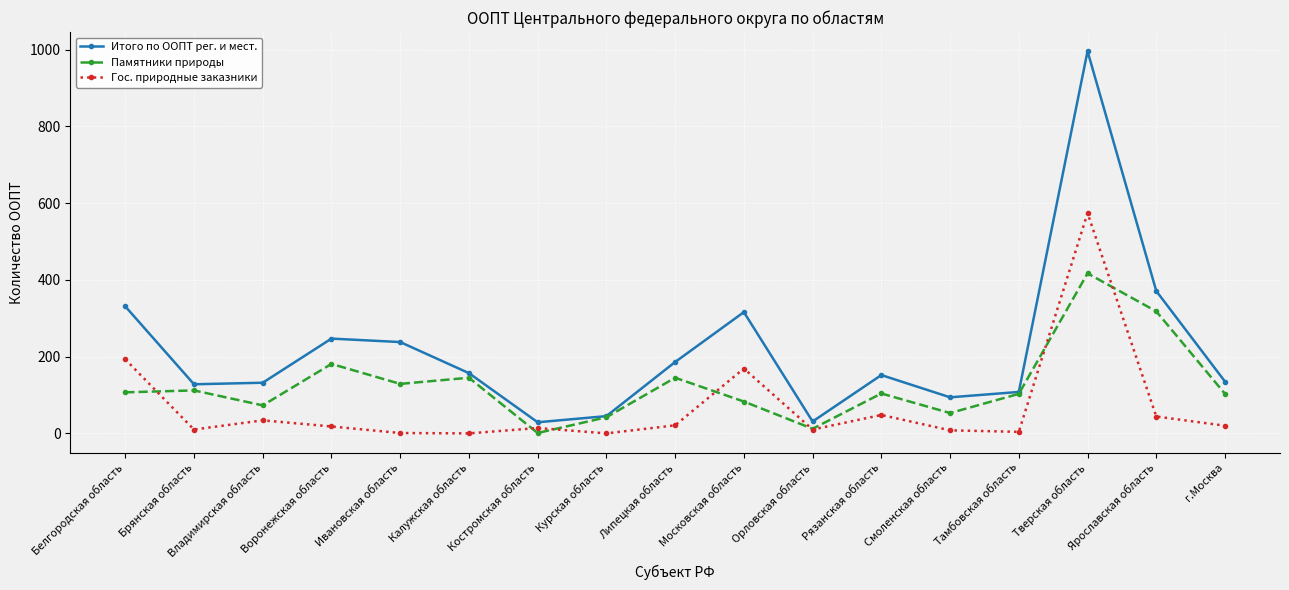

True or false: Итого по ООПТ рег. и мест. has more than 1 interior local peaks.

True